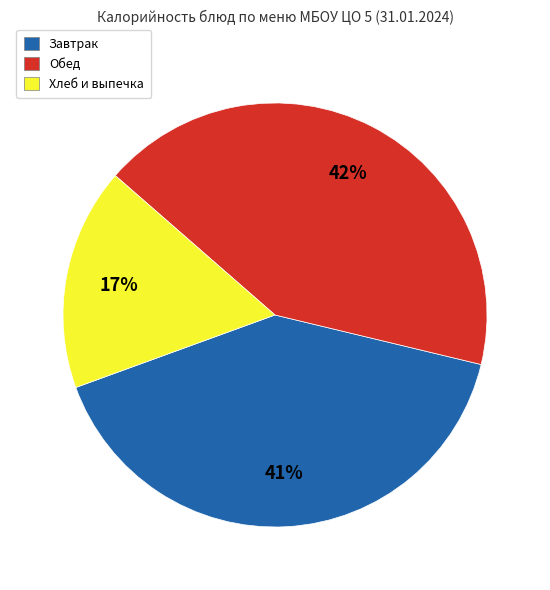

Which slice is the largest?

Обед